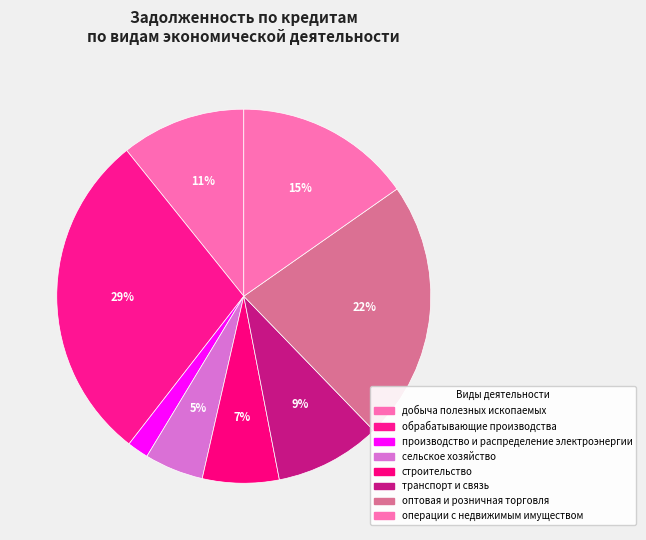

Count the number of slices in the pie.

8